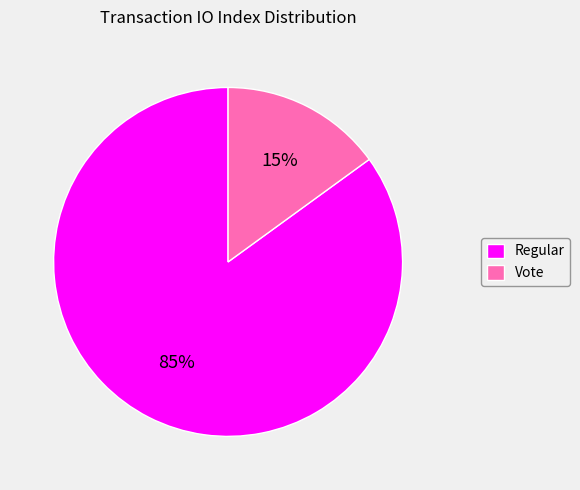

What is the largest slice in the pie chart?

Regular